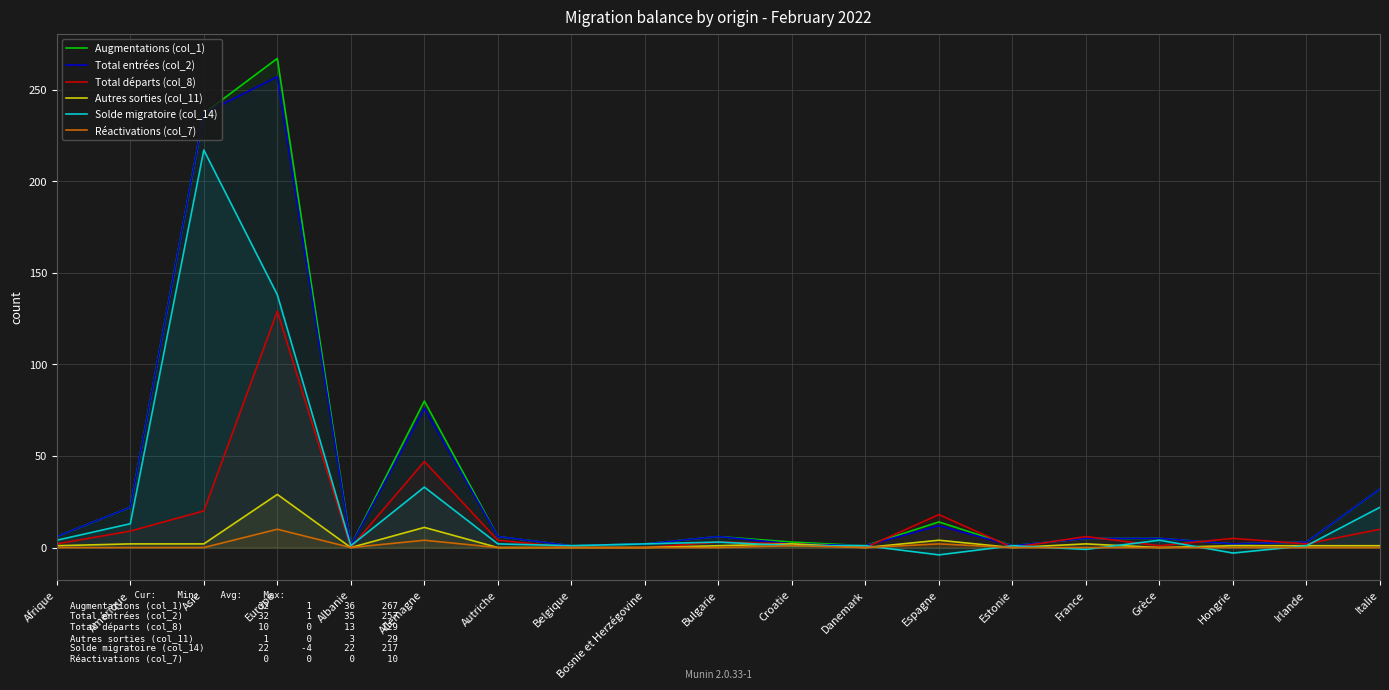

What is the sum of all Total entrées (col_2) values?

677